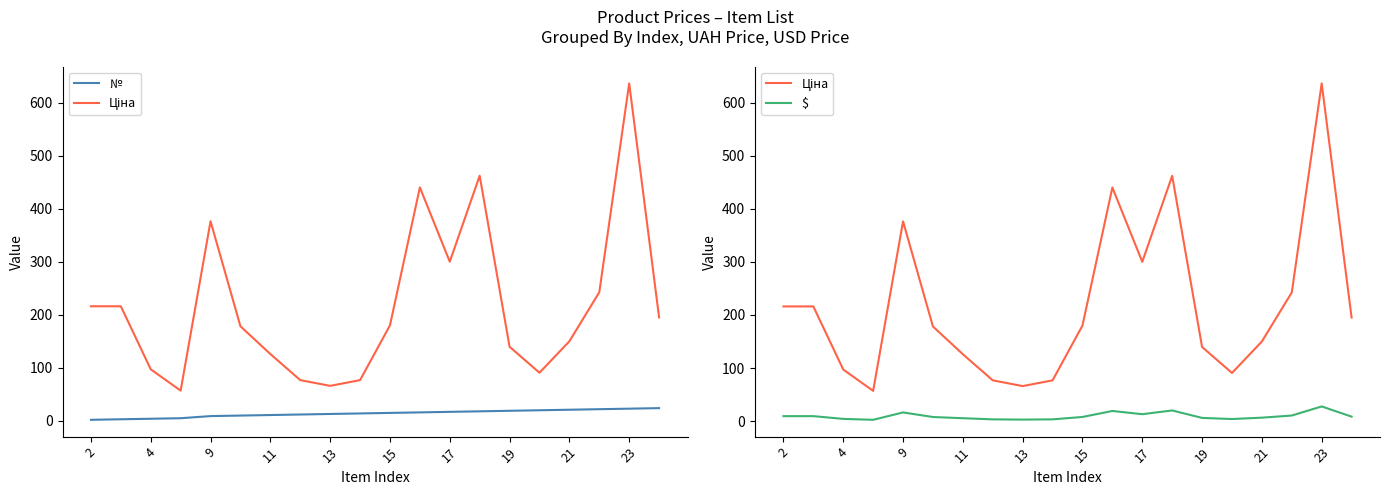

Does the chart have visible grid lines?

No